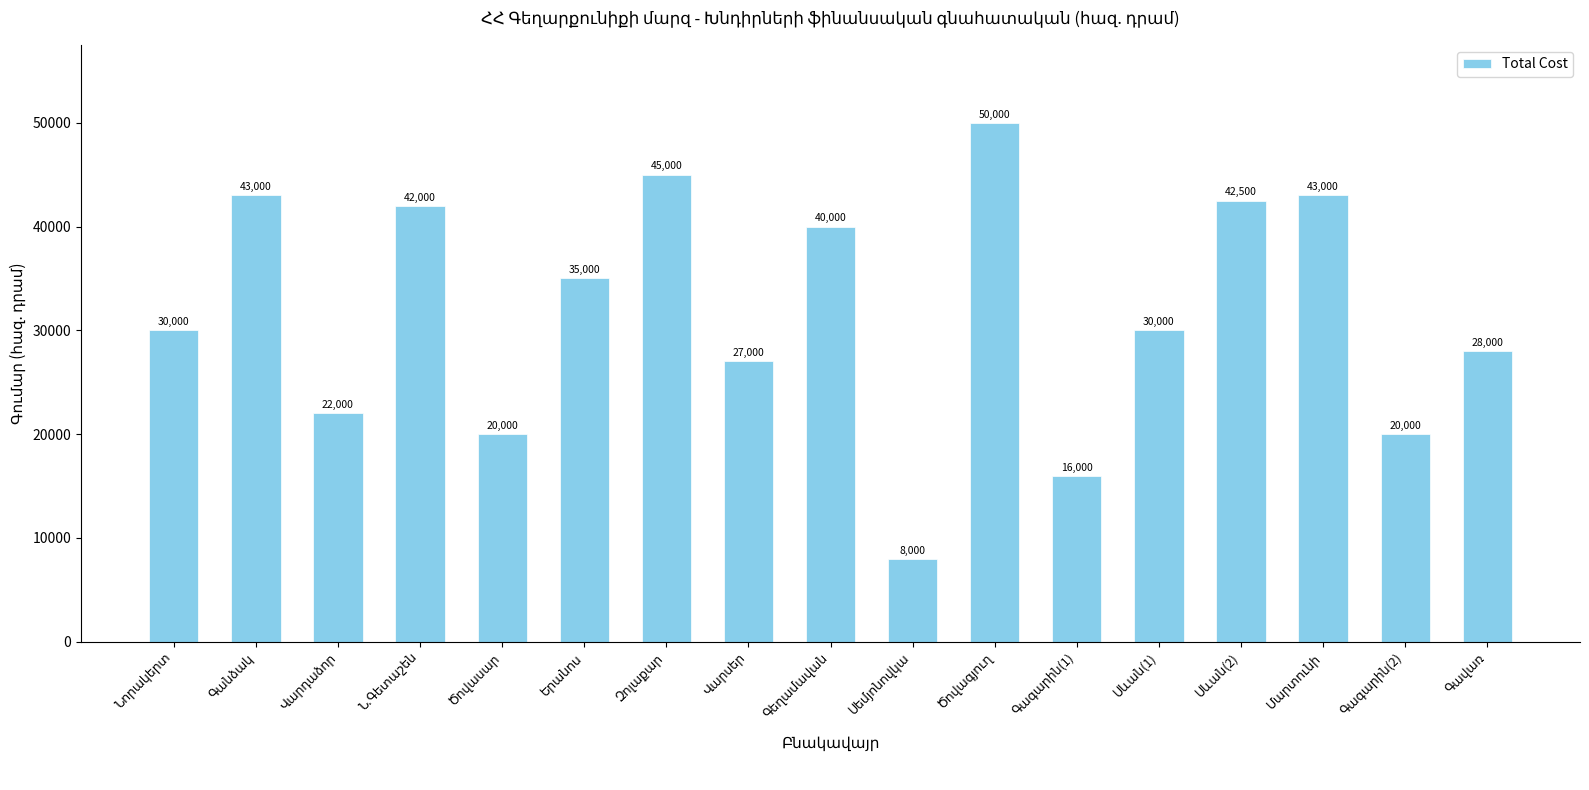

Are the bars grouped side by side (vs. stacked)?

No